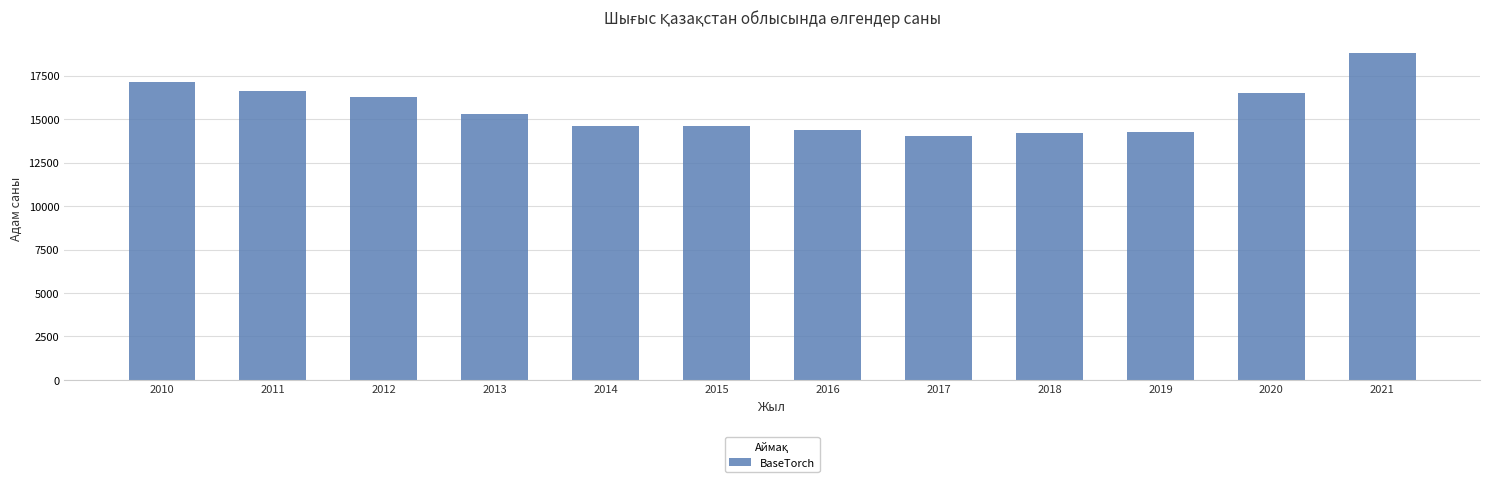

Does the chart contain any negative values?

No